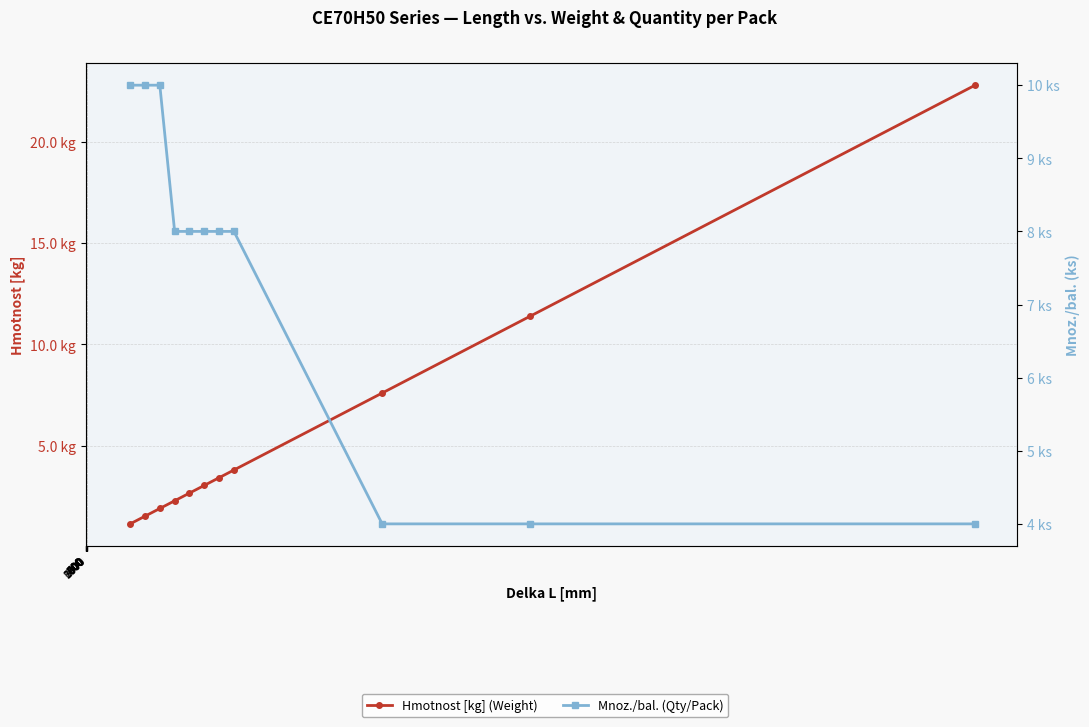

At which label does Hmotnost [kg] (Weight) first exceed 3?

800